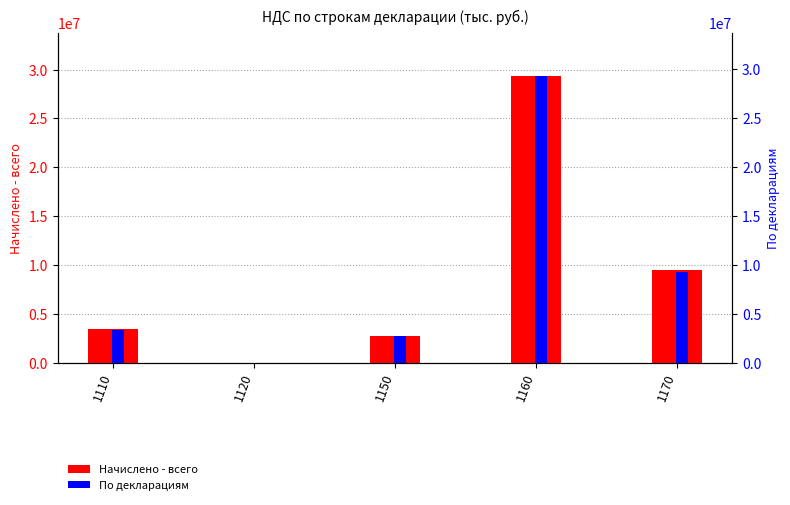

List the labels in order of Начислено - всего value, smallest first.

1120, 1150, 1110, 1170, 1160